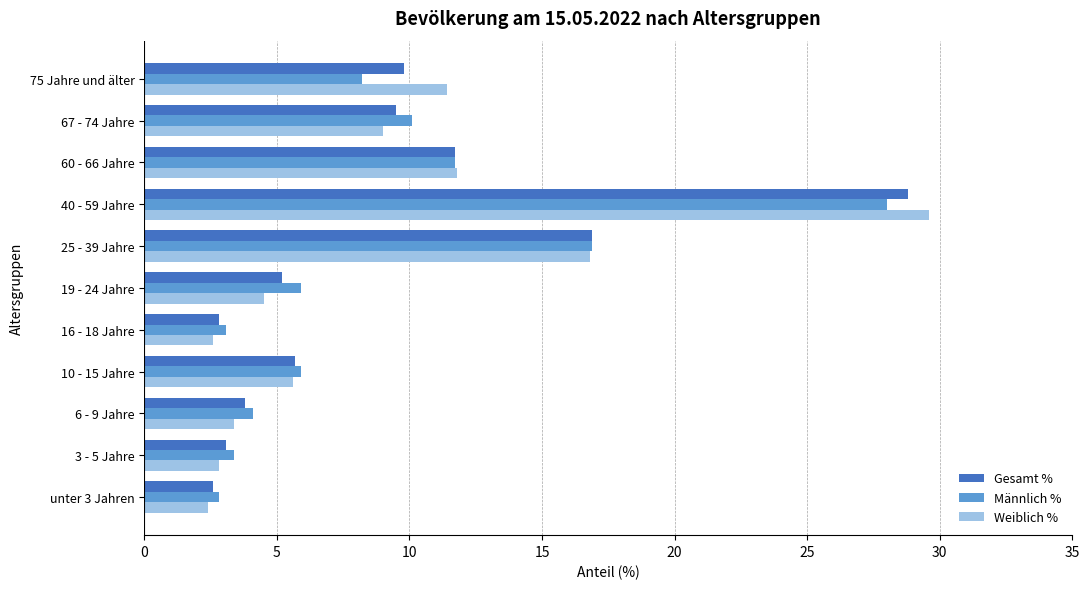

Read the Weiblich % value at 40 - 59 Jahre.

29.6